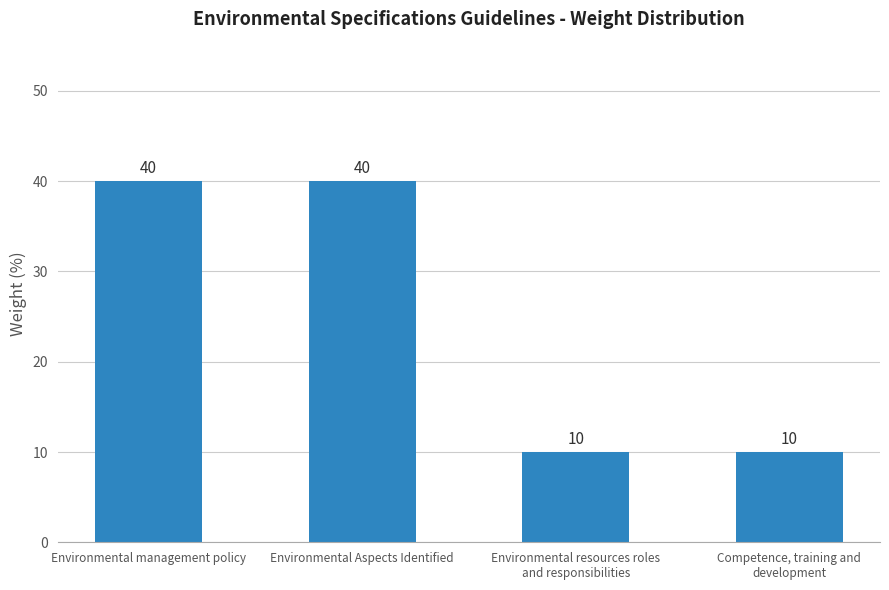

The chart shows a value of 10 at Competence, training and
development. True or false?

True